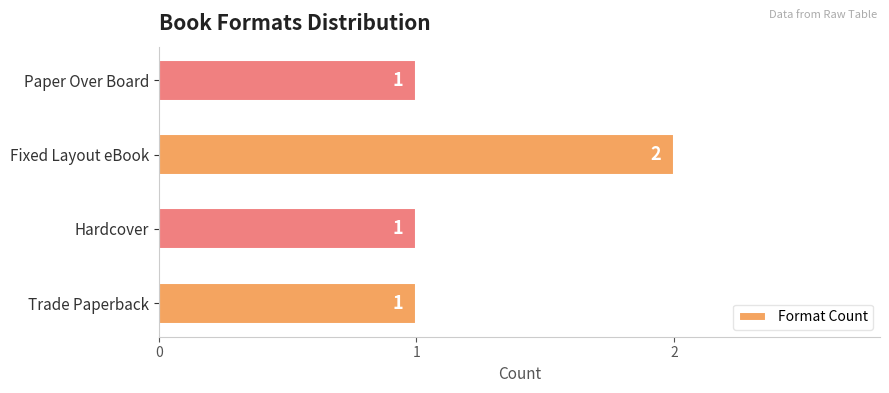

Is it true that the value at Trade Paperback is 0?

False